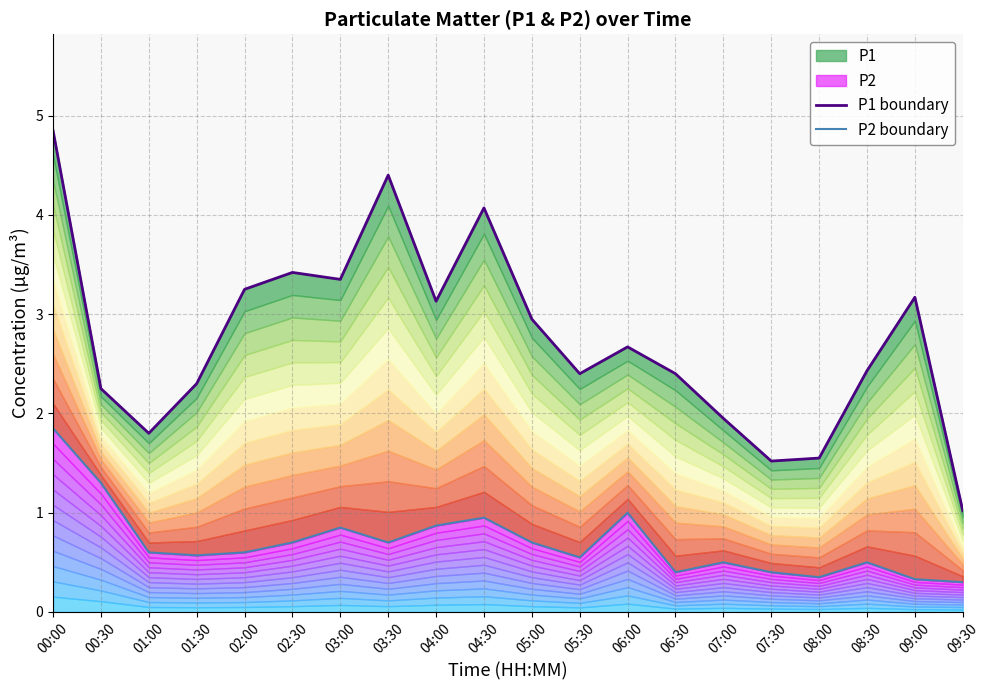

What is the sum of all P1 boundary values?

54.9